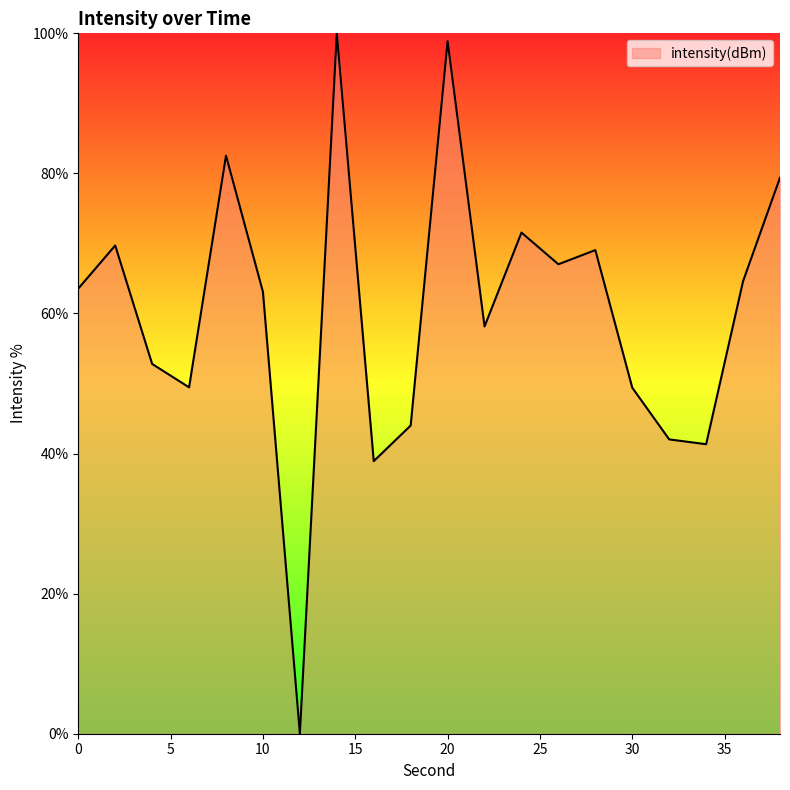

How many lines are shown in the chart?

1